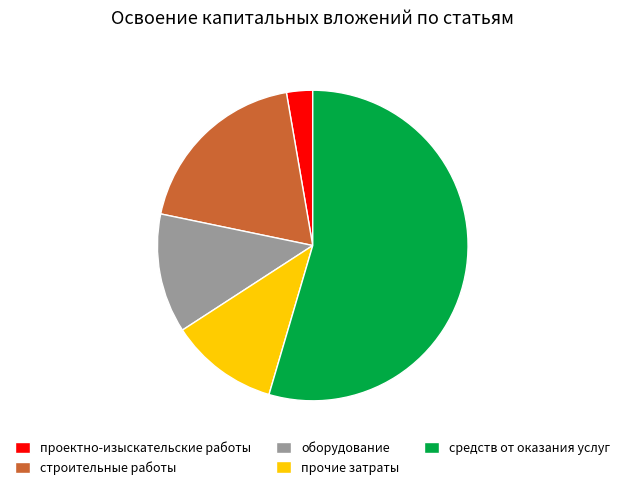

True or false: прочие затраты accounts for 26% of the total.

False